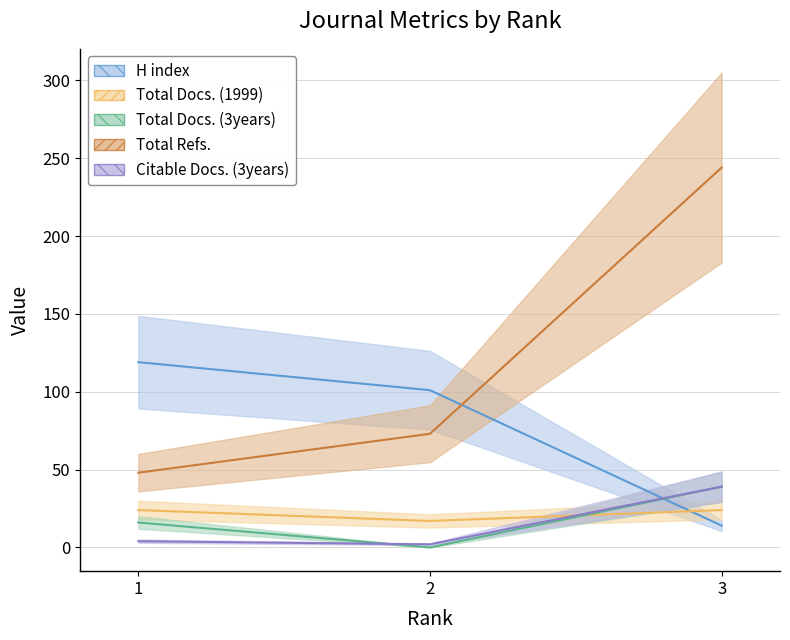

List the labels in order of Total Docs. (3years) value, smallest first.

2, 1, 3